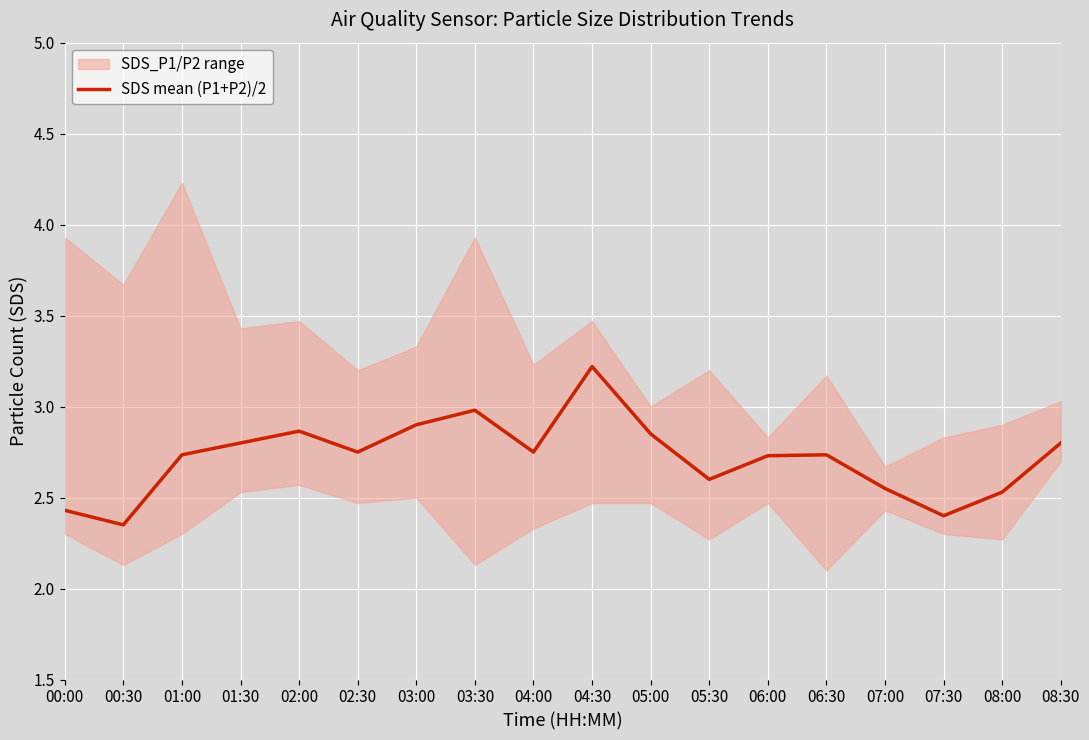

What is the difference between the values at 02:30 and 05:00?

0.1